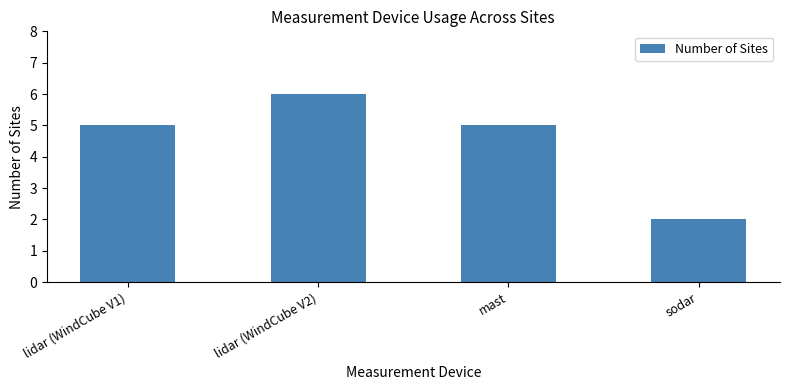

Does the chart contain any negative values?

No